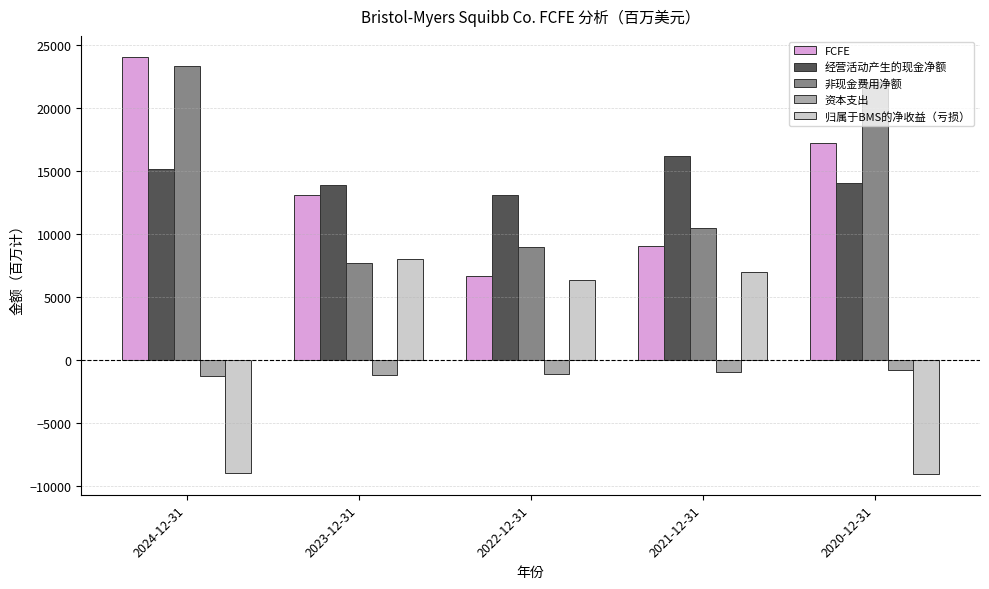

How many groups of bars are there?

5